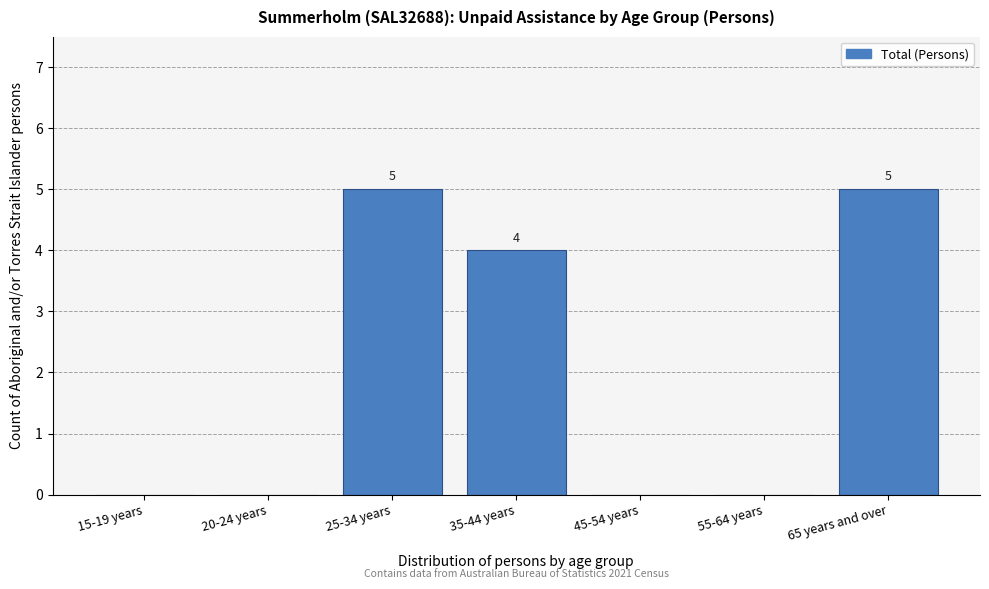

Reading left to right, list all the values displayed in this chart.

15-19 years=0	20-24 years=0	25-34 years=5	35-44 years=4	45-54 years=0	55-64 years=0	65 years and over=5